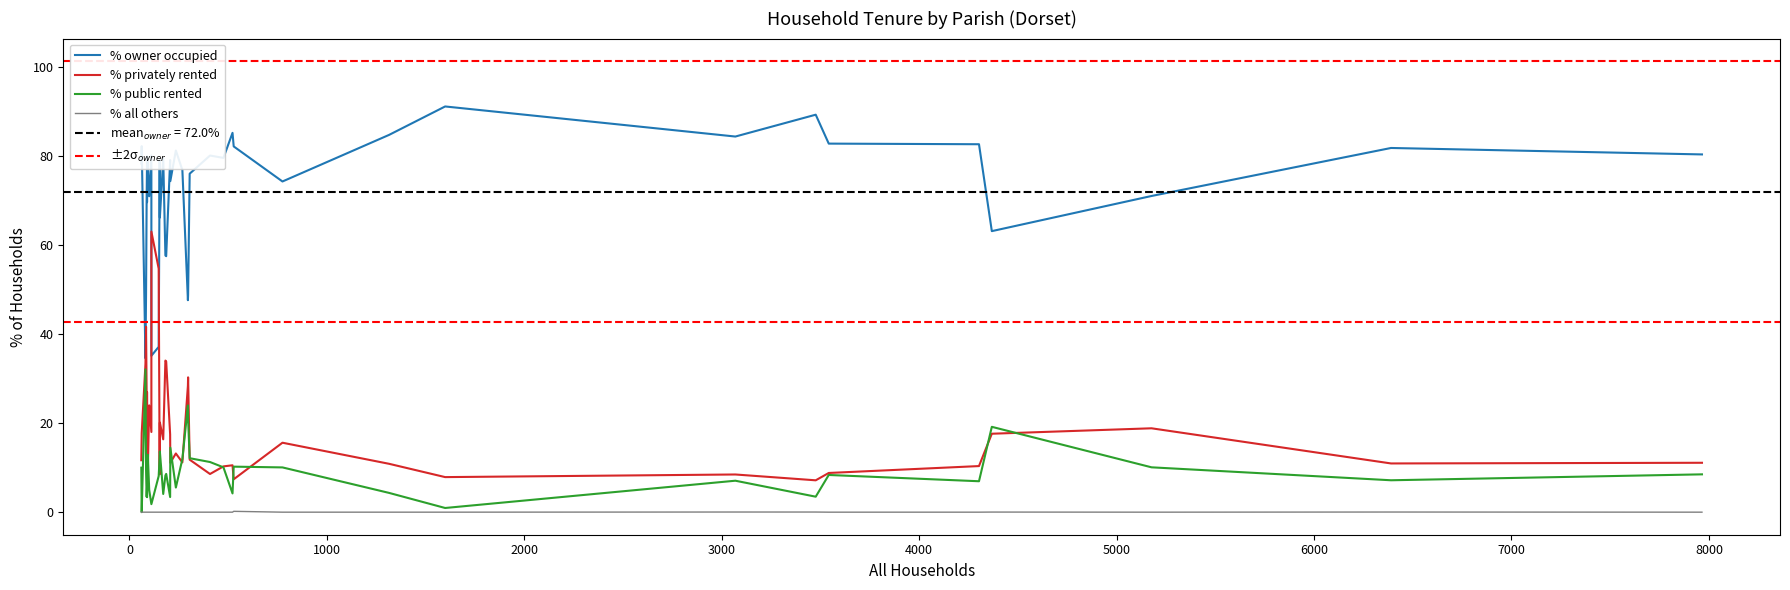

What is the difference between the % owner occupied values at Fifehead Neville and Shapwick?

47.7